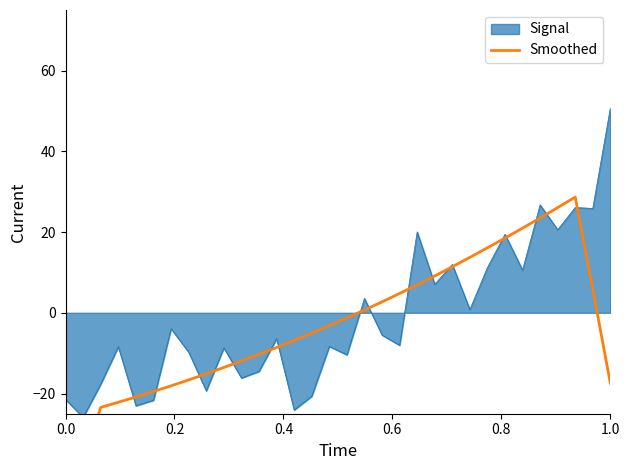

What is the minimum value for Signal?

-25.9